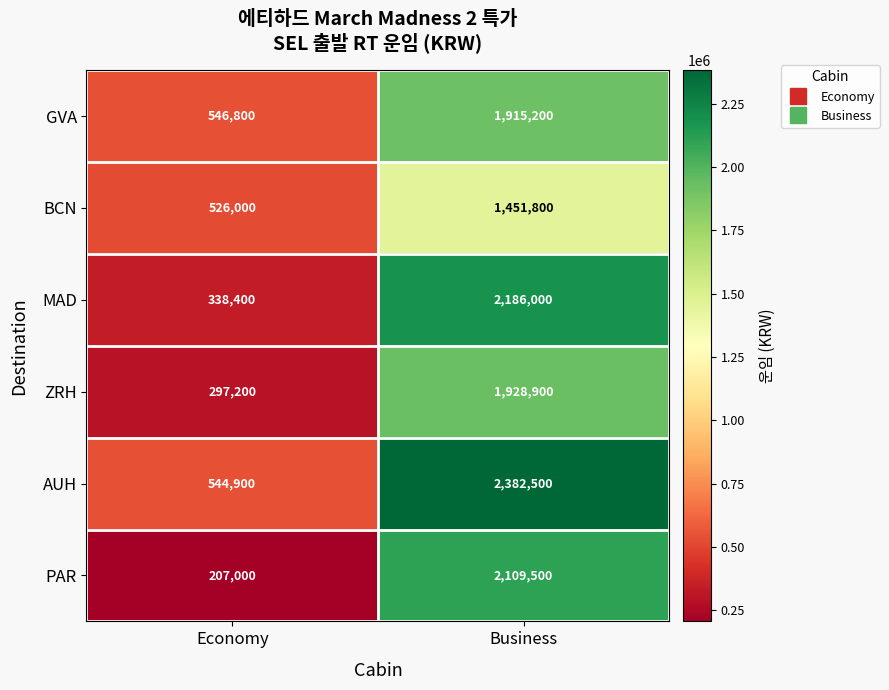

What is the difference between the PAR values at Business and Economy?

1902500